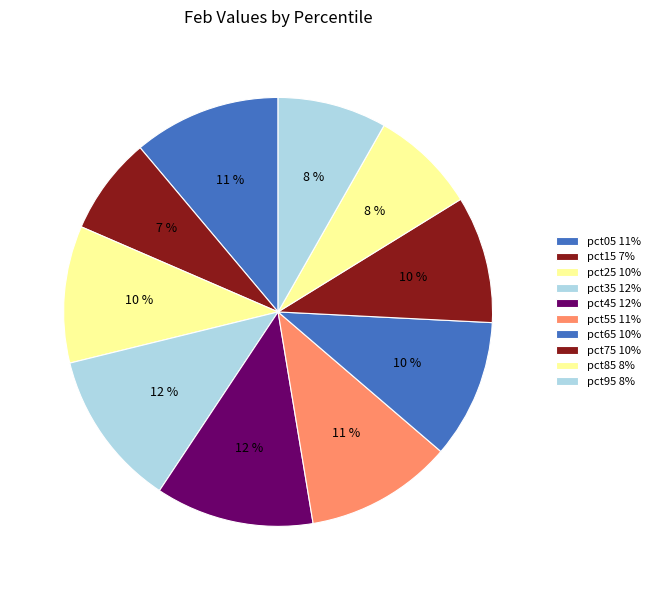

How many segments does this pie chart have?

10